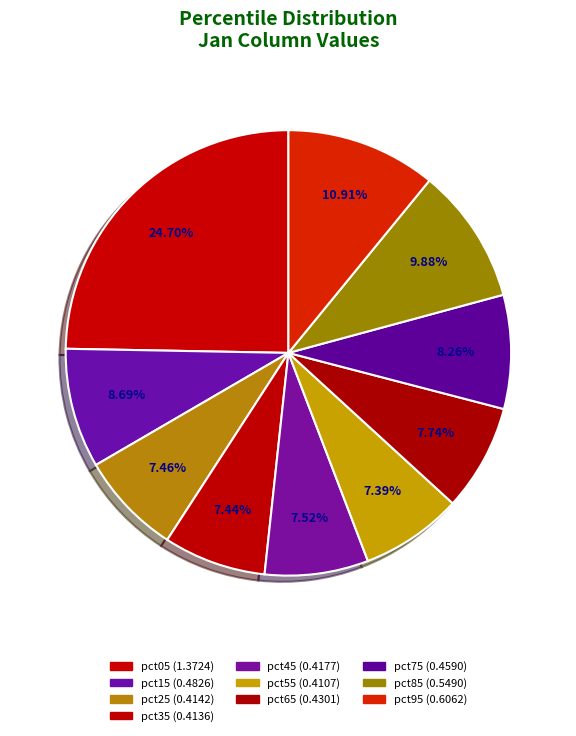

Is there a majority slice in this chart?

No